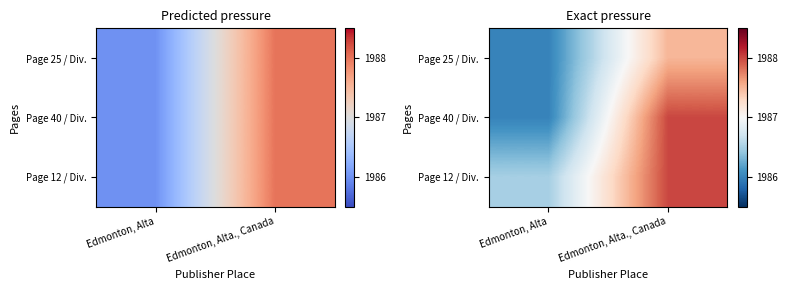

How many data points does each series have?

2